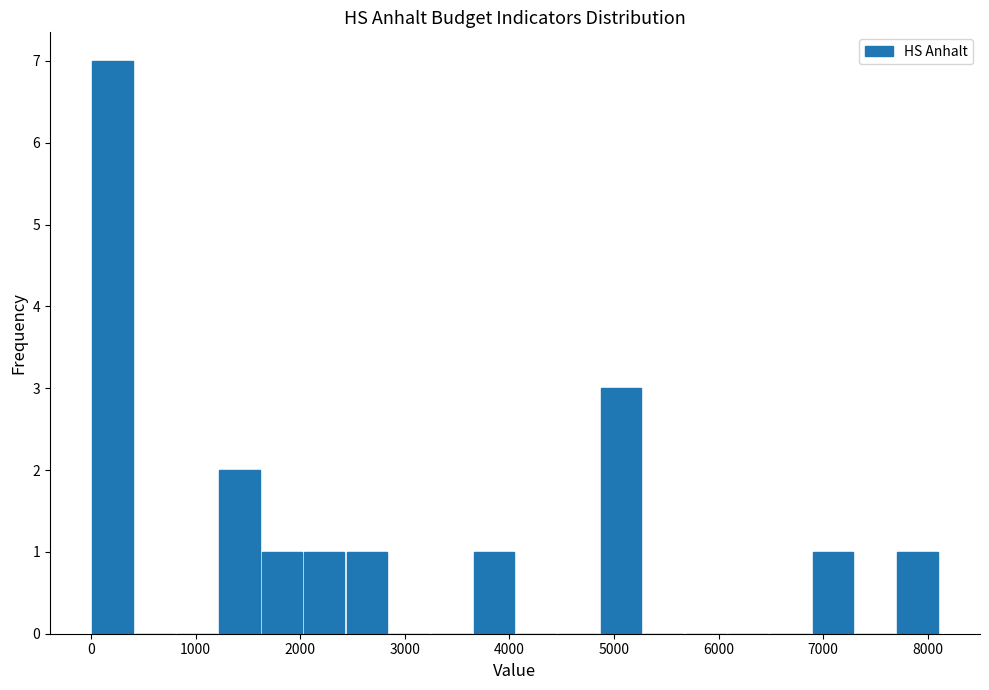

Reading left to right, transcribe this chart: for each bar, give the range it covers on the x-axis and its height. Neither the bar edges nor the heights are printed on the chart, so give them approximately, as read against the axes.

0 to 400: 7
400 to 800: 0
800 to 1200: 0
1200 to 1600: 2
1600 to 2000: 1
2000 to 2400: 1
2400 to 2800: 1
2800 to 3200: 0
3200 to 3600: 0
3600 to 4100: 1
4100 to 4500: 0
4500 to 4900: 0
4900 to 5300: 3
5300 to 5700: 0
5700 to 6100: 0
6100 to 6500: 0
6500 to 6900: 0
6900 to 7300: 1
7300 to 7700: 0
7700 to 8100: 1